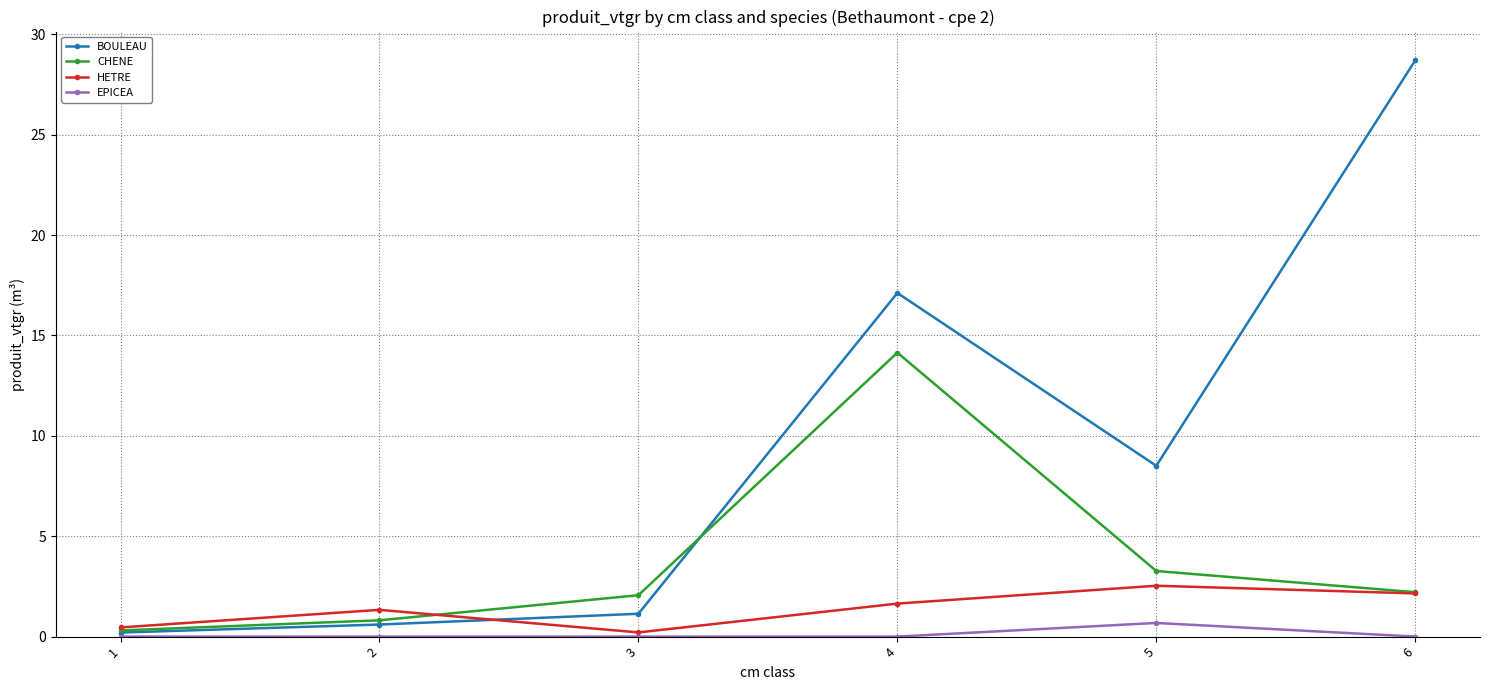

Rank the categories by BOULEAU value from lowest to highest.

1, 2, 3, 5, 4, 6